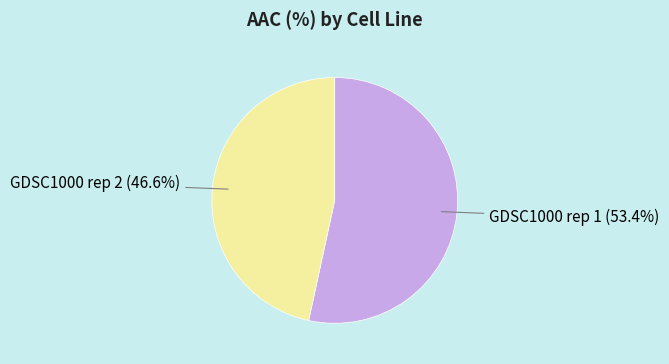

Is there a majority slice in this chart?

Yes